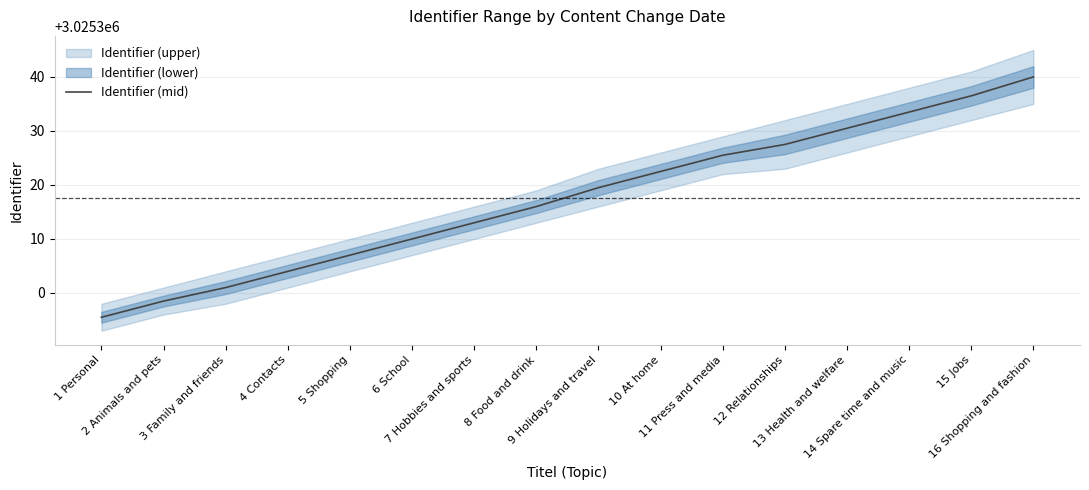

What is the lowest value of the Identifier (mid) series?

3025295.5